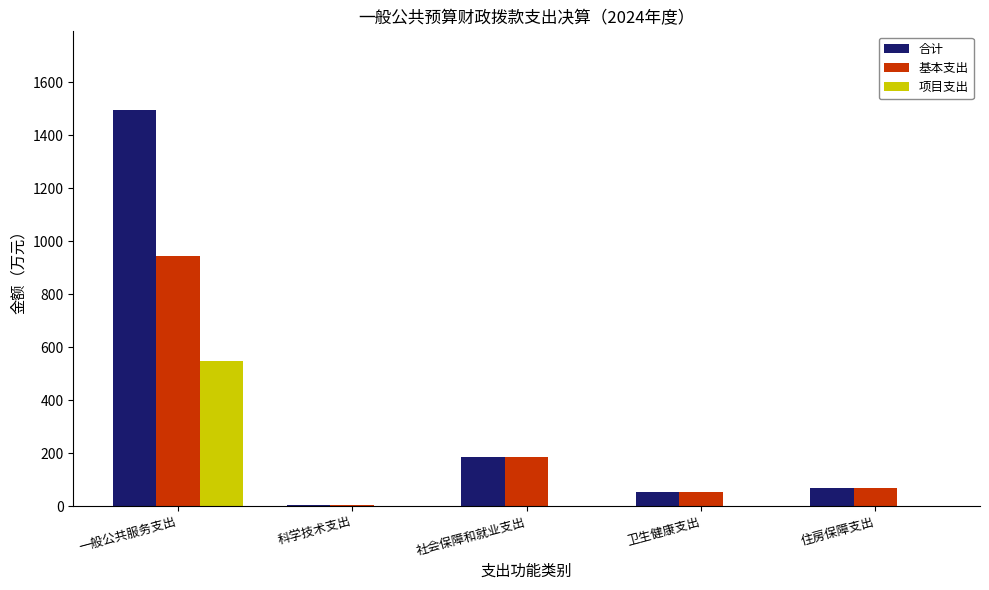

What is the difference between the 项目支出 values at 社会保障和就业支出 and 一般公共服务支出?

549.0